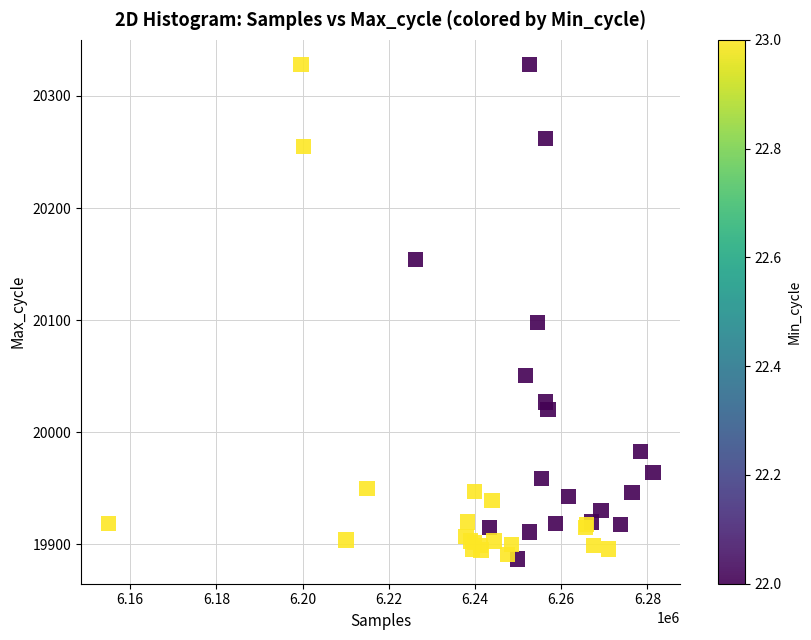

What Y value in the scatter plot is closest to 20107?

20098